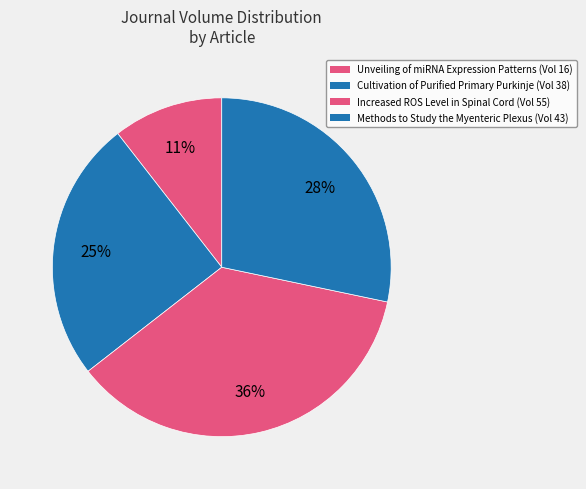

Is it true that Cultivation of Purified Primary Purkinje is 25% of the pie?

True